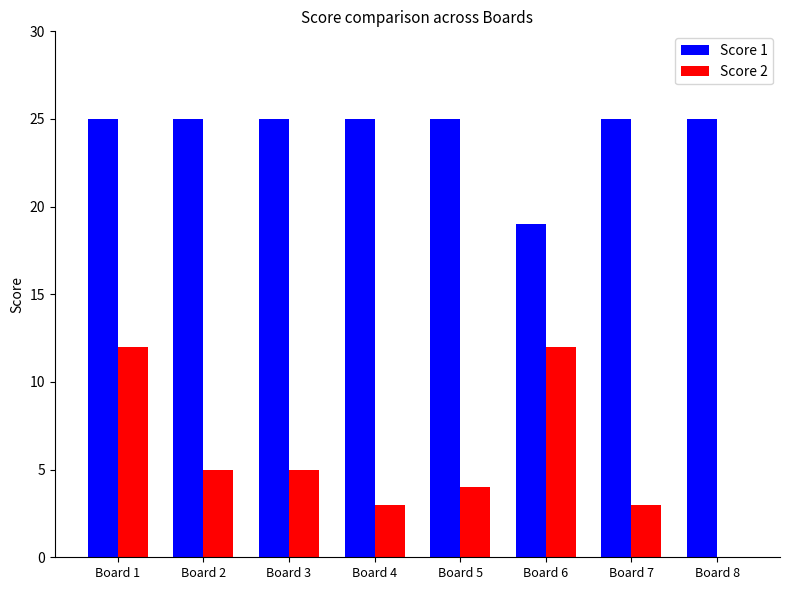

What is the average value of the Score 2 series?

6